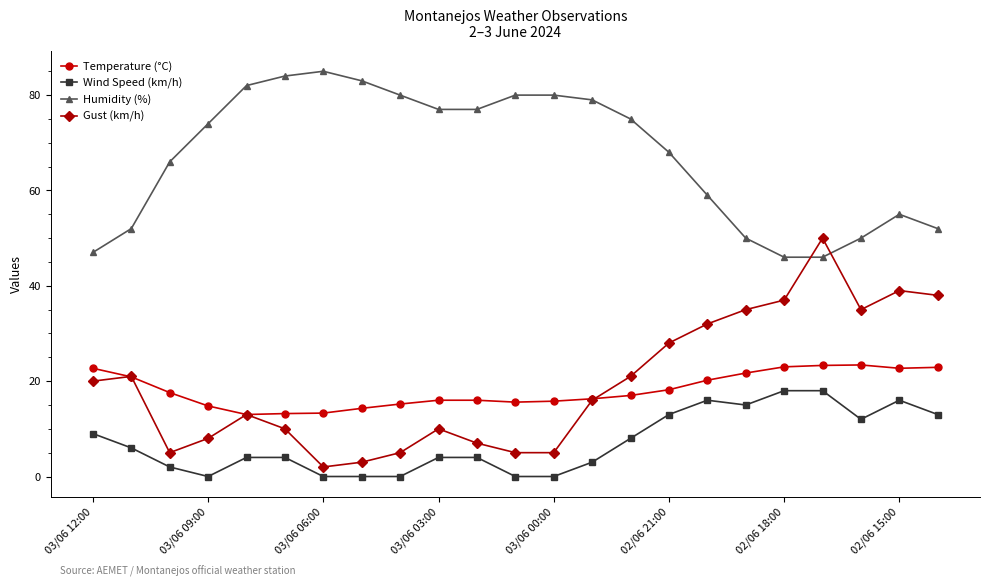

Is this an area chart (filled region under the line)?

No